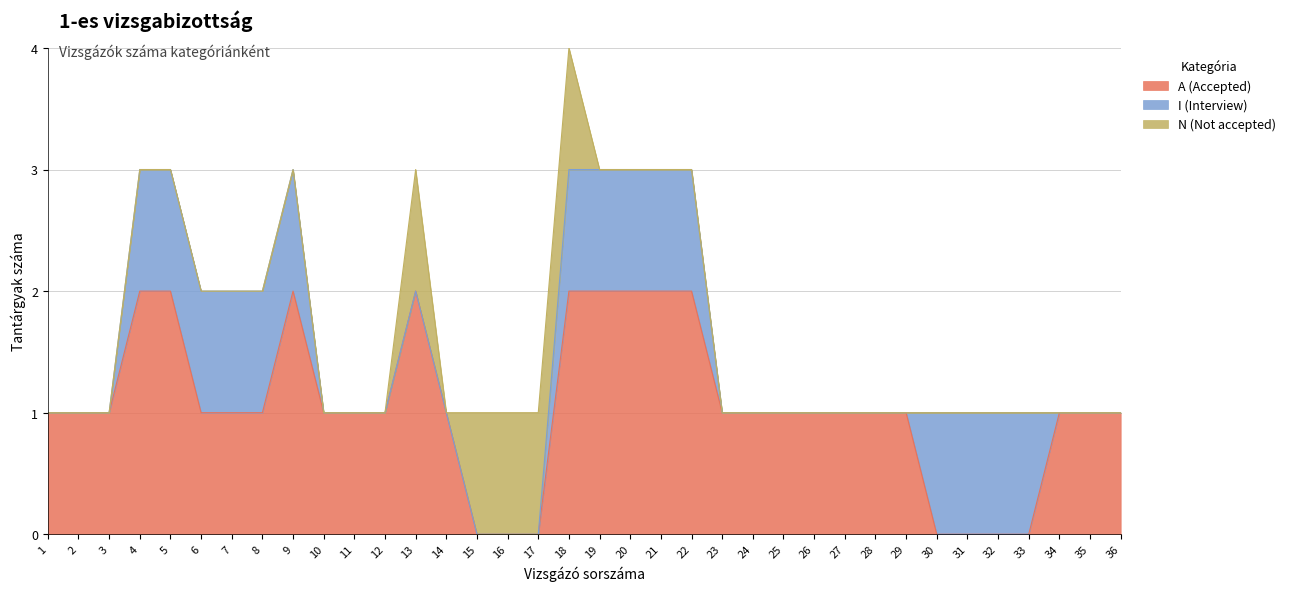

Between which two adjacent categories do A (Accepted) and I (Interview) first intersect?

29 and 30